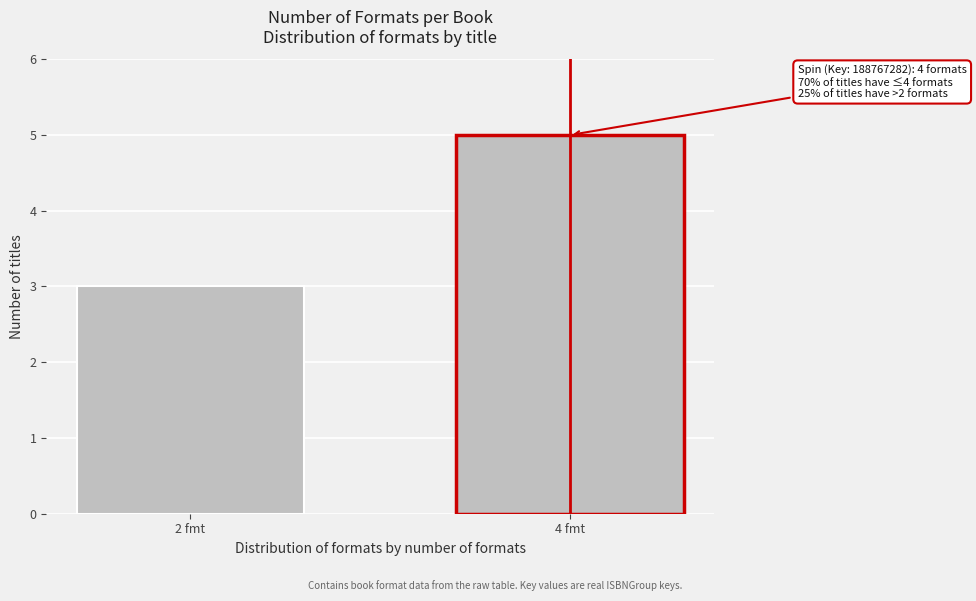

Reading left to right, extract all data points from this chart.

3	5